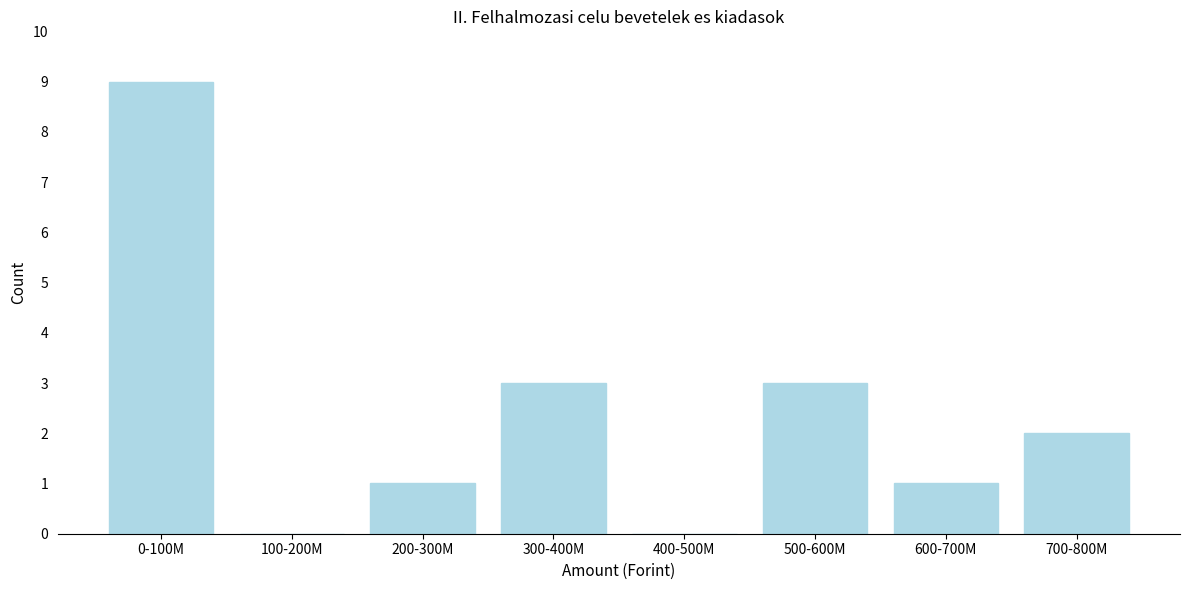

Reading left to right, what are all the values shown in this chart?

0-100M=9	100-200M=0	200-300M=1	300-400M=3	400-500M=0	500-600M=3	600-700M=1	700-800M=2